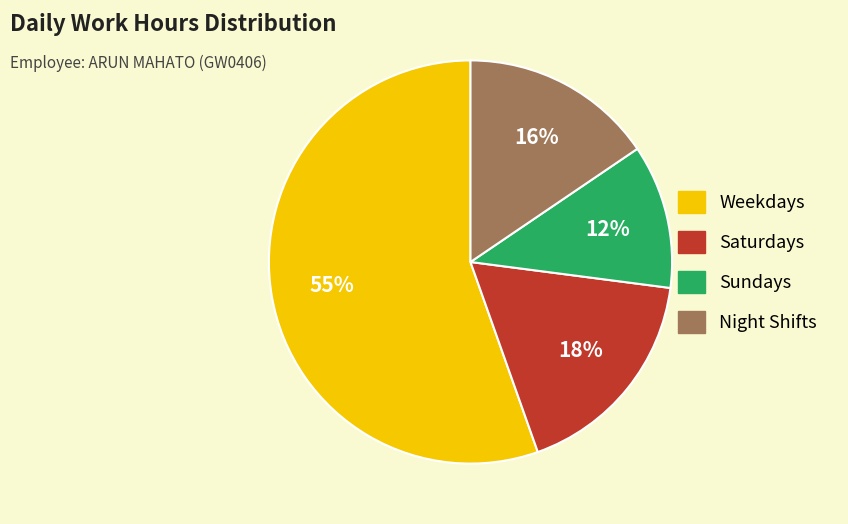

Is there any slice that represents more than half of the pie?

Yes